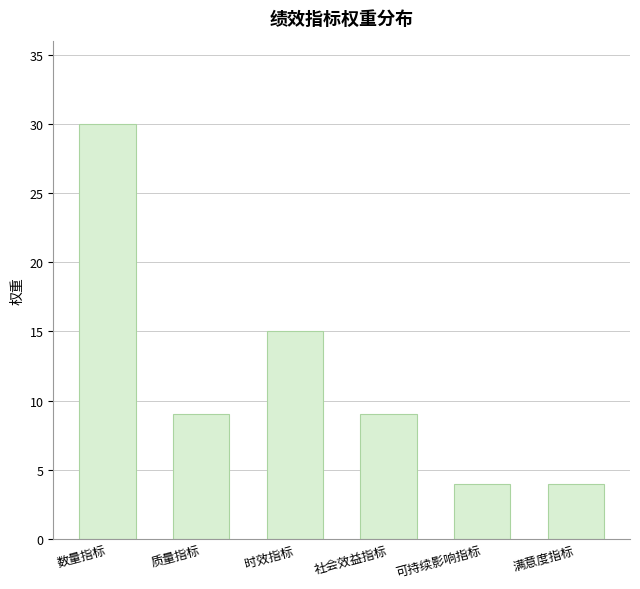

Between 质量指标 and 时效指标, which is larger?

时效指标